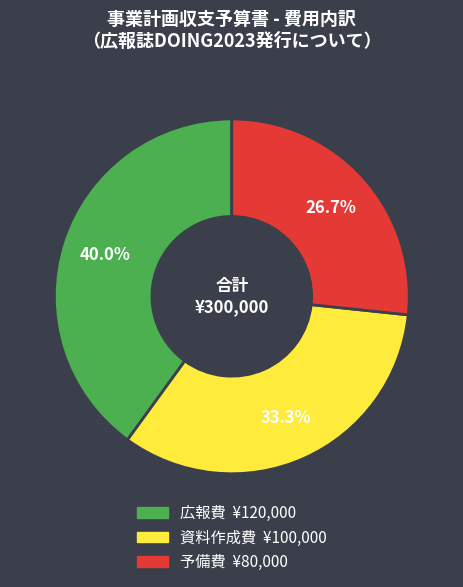

What portion of the pie excludes 予備費?

73.3%